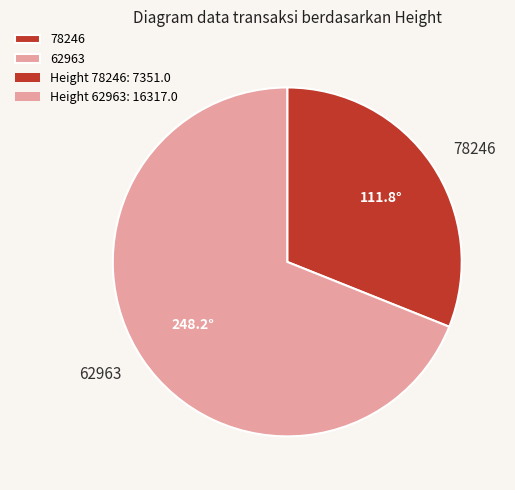

True or false: 78246 accounts for 38% of the total.

False